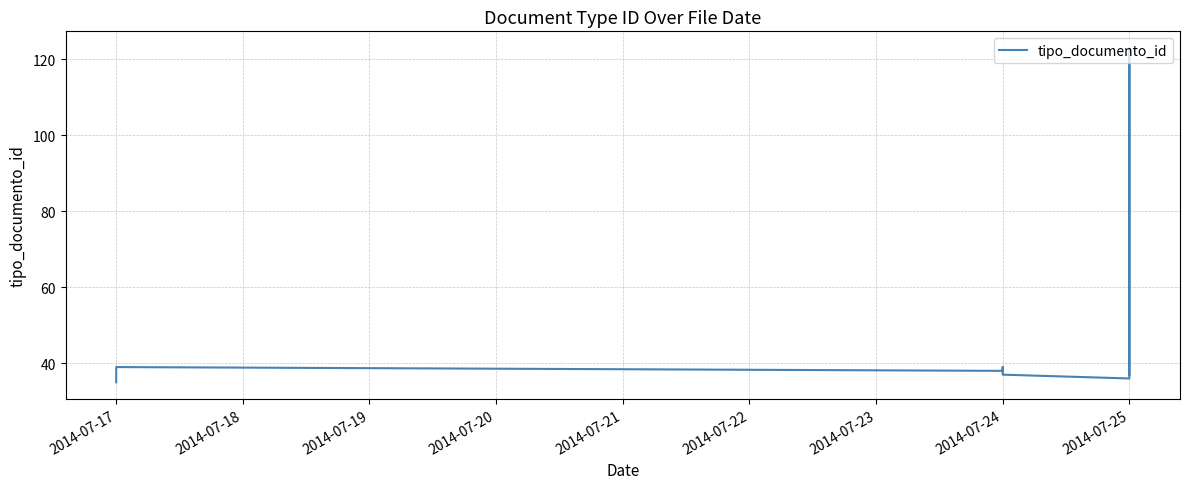

Count the number of data series in this chart.

1